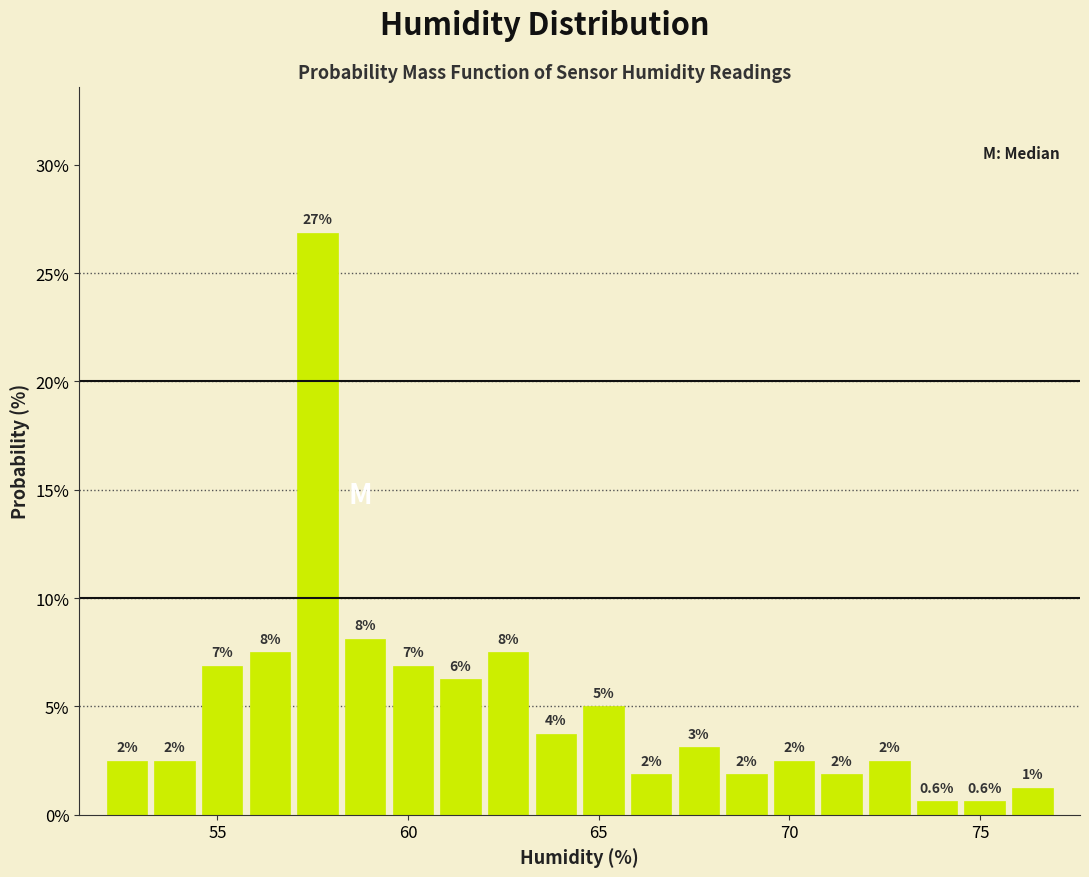

Around what value on the x-axis is the tallest bar? Give the approximate position of its centre, as read against the axis.

57.5